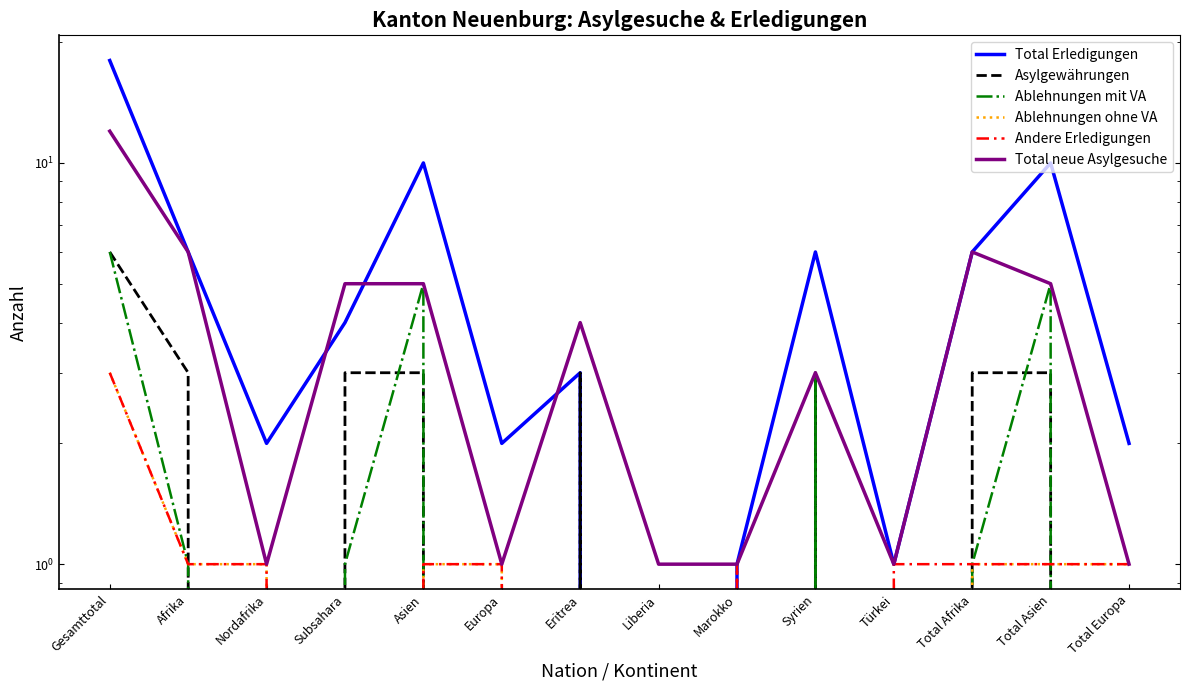

Which series has the largest range (max minus min)?

Total Erledigungen